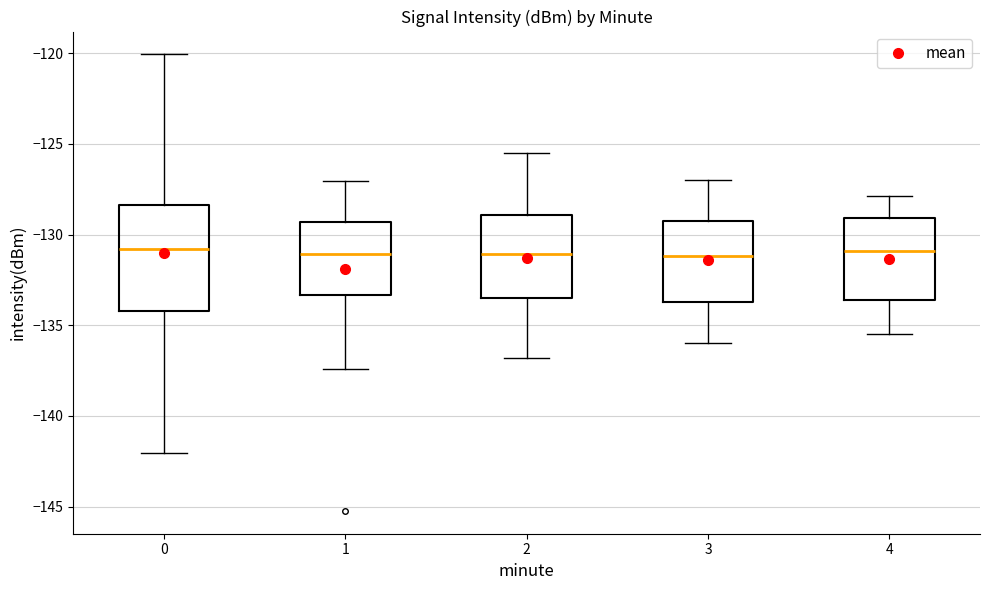

Reading left to right, transcribe this box plot: for each box, give where its median line is, the range the box spans, and where its two whiskers end, as read against the y-axis. The values are not printed on the chart, so give them approximately, as read against the axis.

0: median -131.0, box -134.0 to -128.5, whiskers -142.0 to -120.0
1: median -131.0, box -133.5 to -129.5, whiskers -137.5 to -127.0
2: median -131.0, box -133.5 to -129.0, whiskers -137.0 to -125.5
3: median -131.0, box -133.5 to -129.0, whiskers -136.0 to -127.0
4: median -131.0, box -133.5 to -129.0, whiskers -135.5 to -128.0